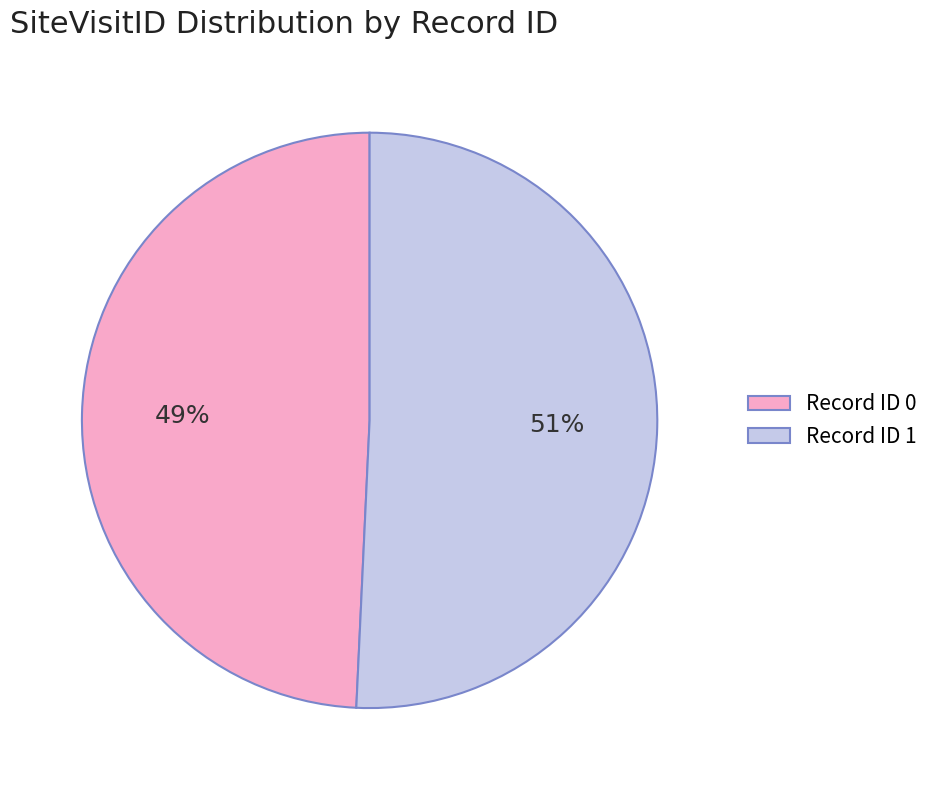

Is it true that Record ID 0 is 49% of the pie?

True